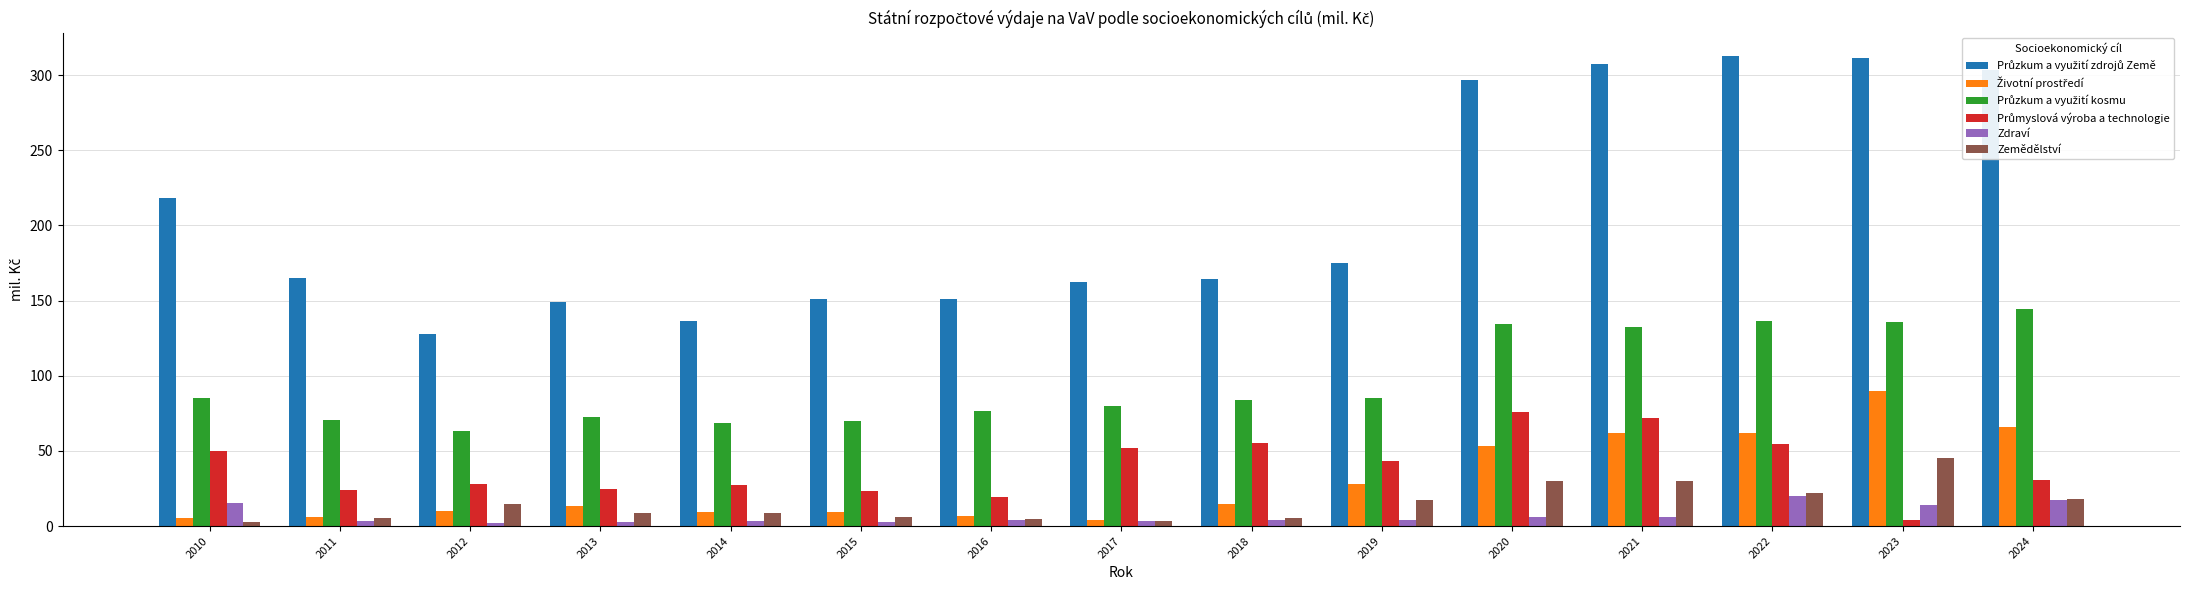

At how many categories does at least one series exceed 36?

15